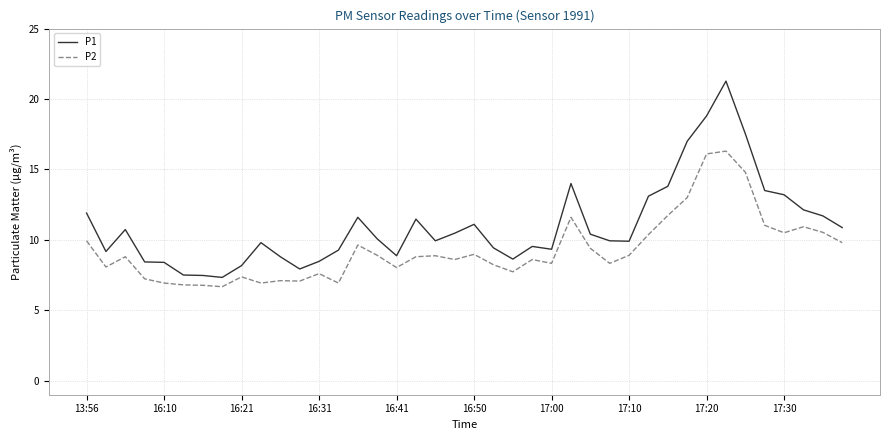

Which series has the largest range (max minus min)?

P1